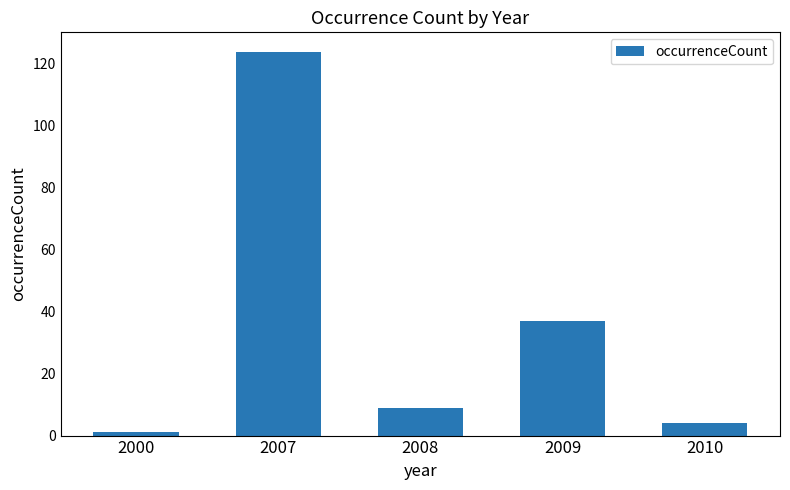

What is the maximum value shown in the chart?

124